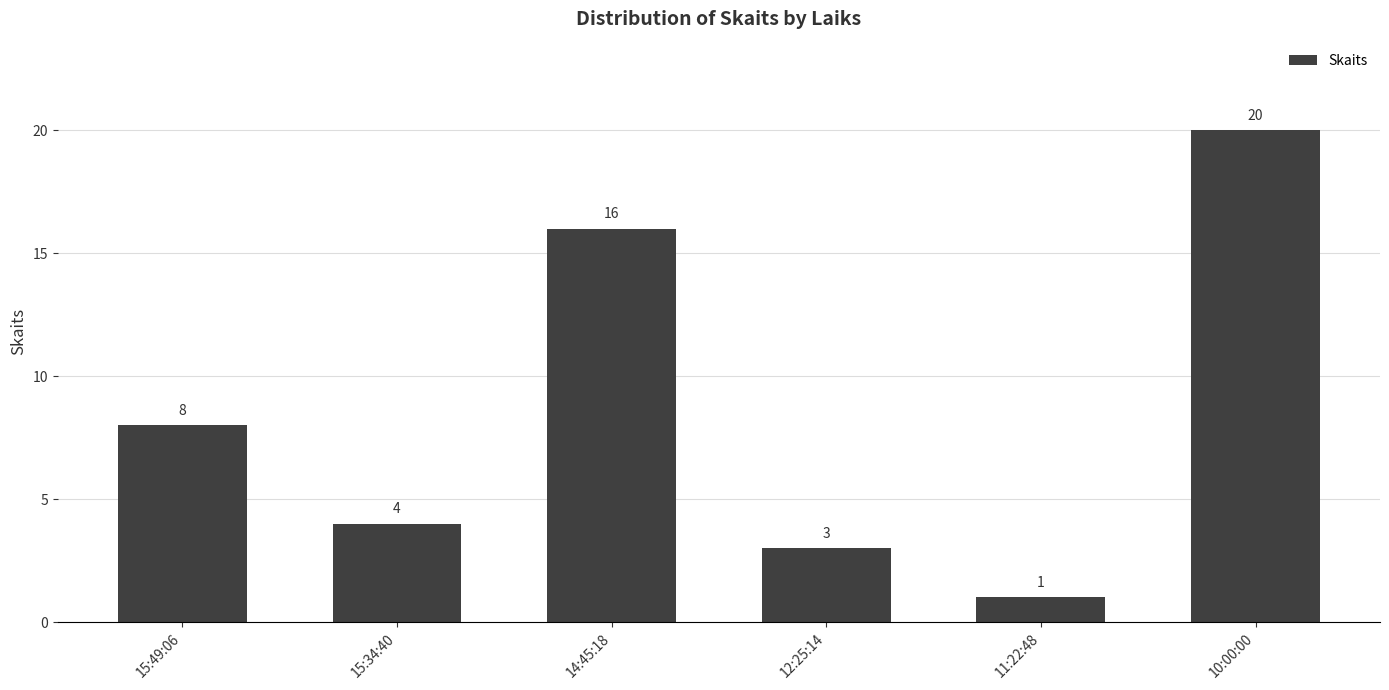

Reading right to left, transcribe all the data shown in this chart.

20	1	3	16	4	8